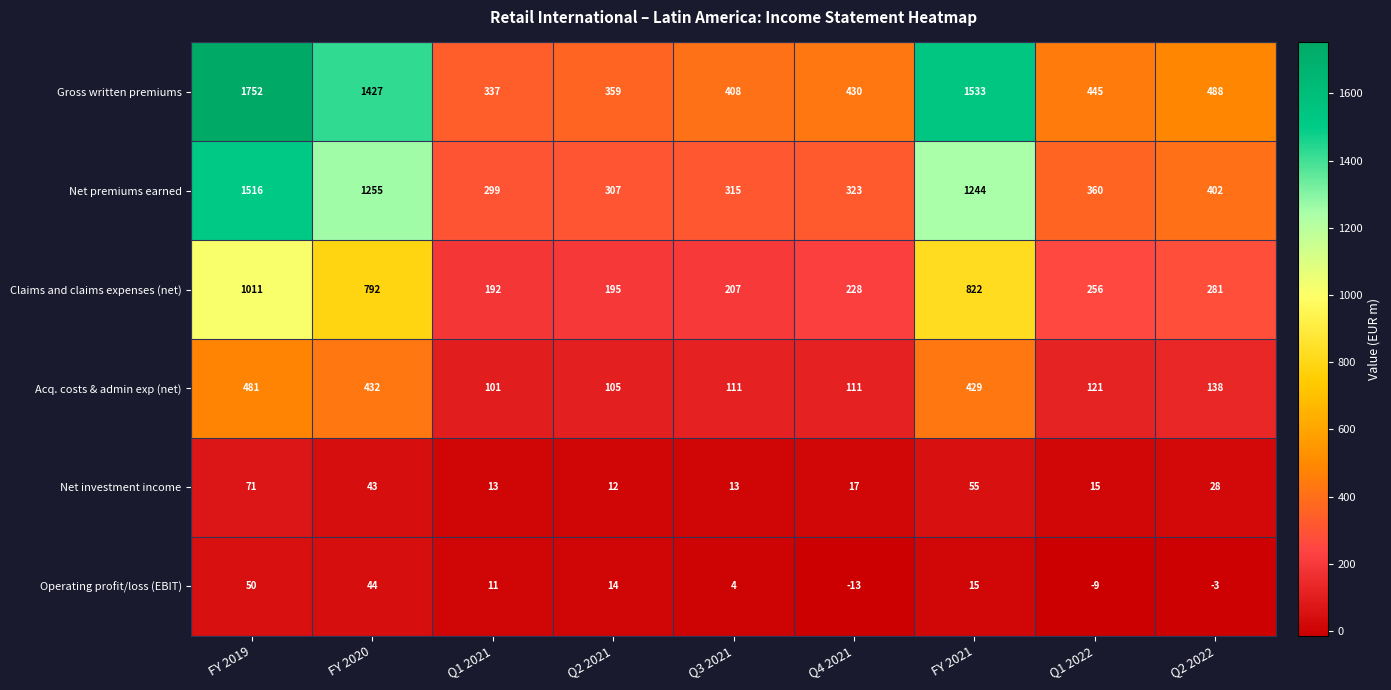

What is the average value of the Net investment income series?

30